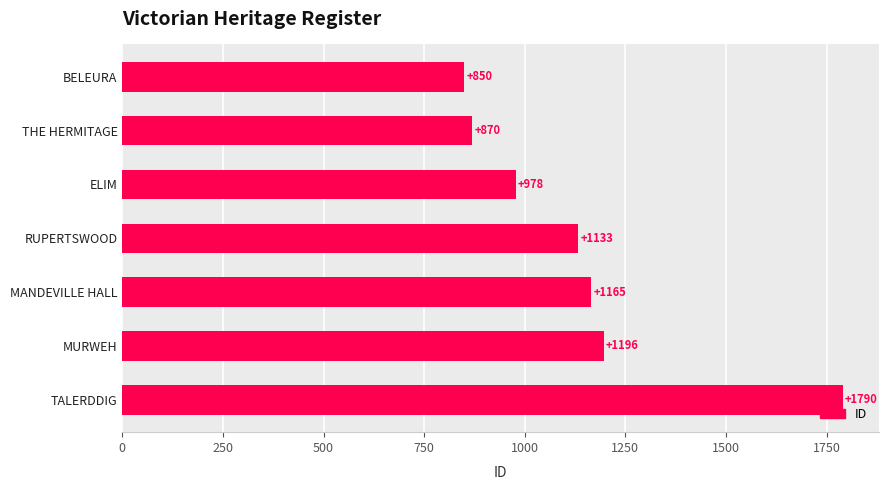

List the labels in order of value, smallest first.

BELEURA, THE HERMITAGE, ELIM, RUPERTSWOOD, MANDEVILLE HALL, MURWEH, TALERDDIG